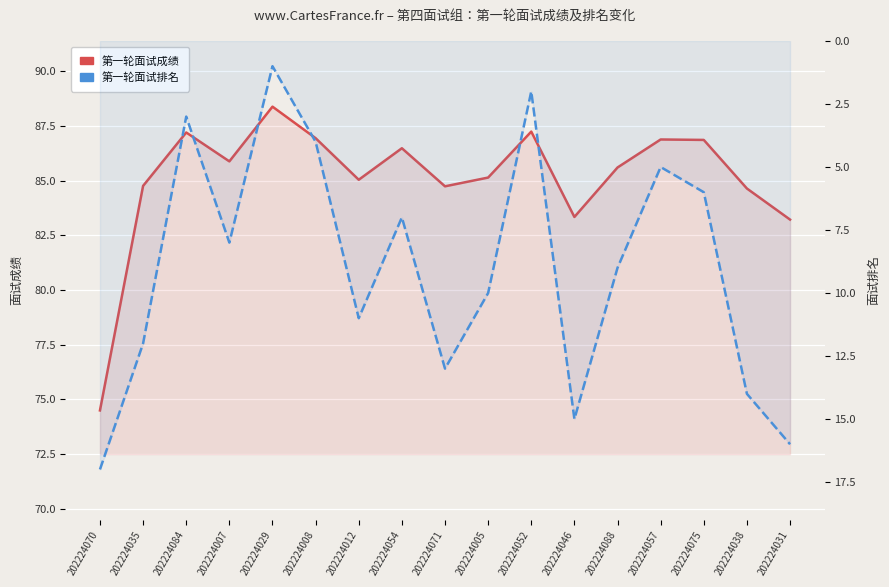

At how many categories does at least one series exceed 18?

17